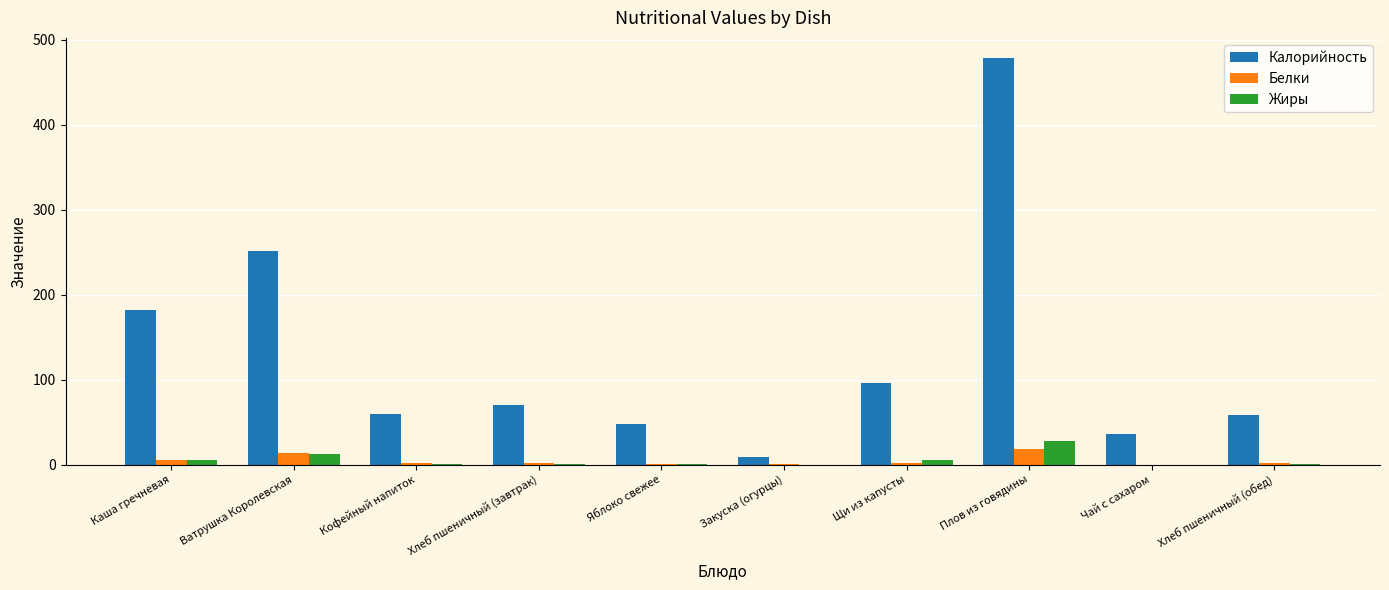

Which series has the largest total across all categories?

Калорийность